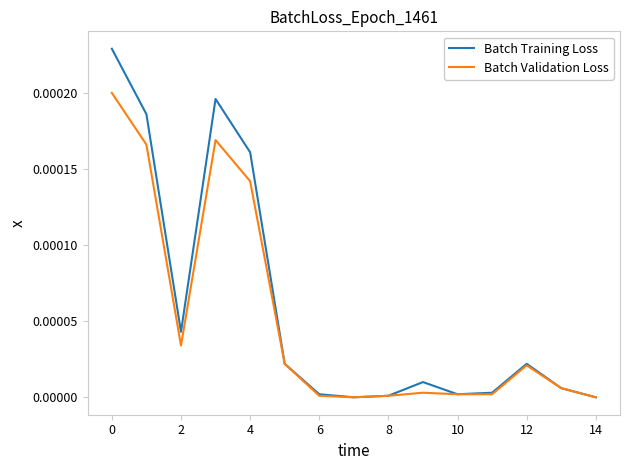

Which series has the widest spread of values?

Batch Training Loss